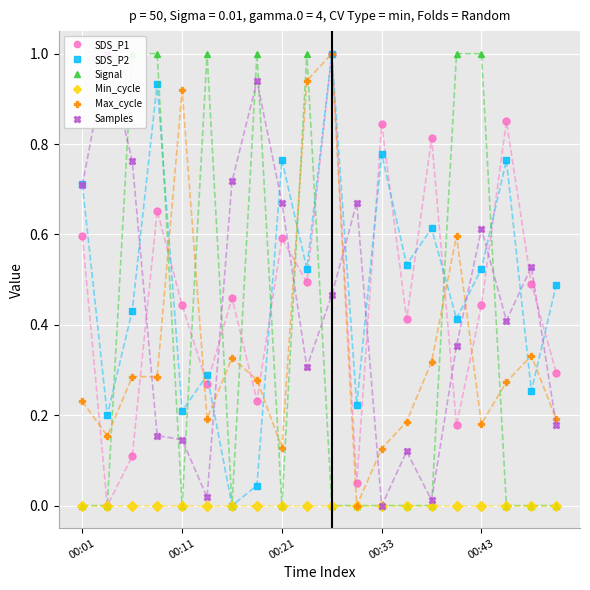

What are all the series names shown in the legend?

SDS_P1, SDS_P2, Signal, Min_cycle, Max_cycle, Samples